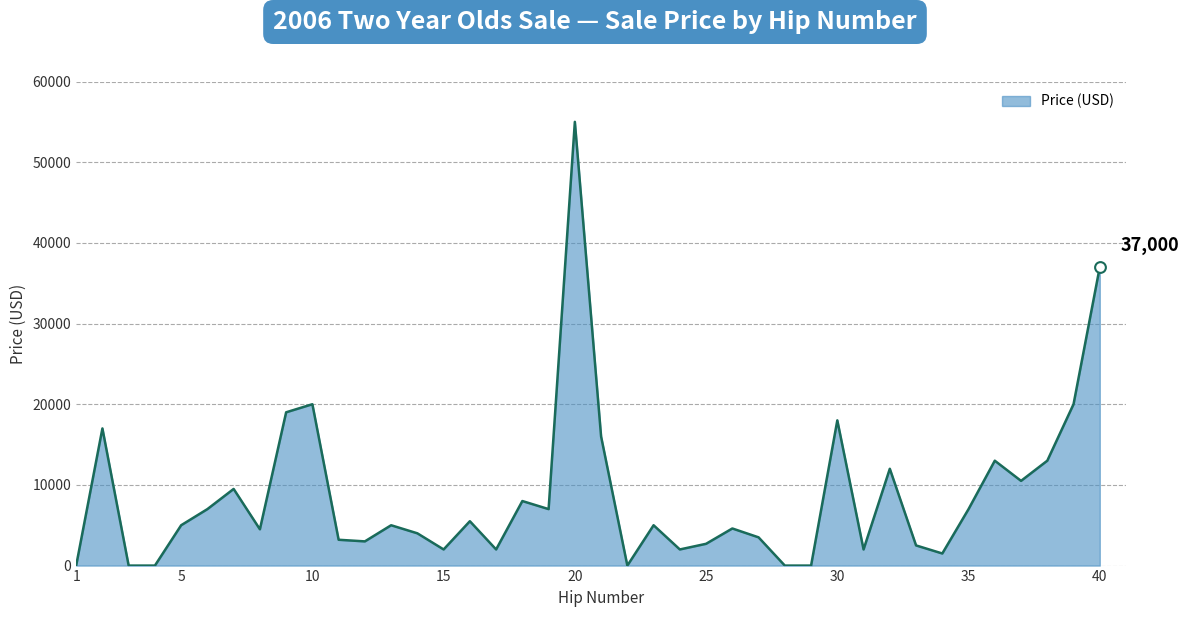

What is the greatest value displayed?

55000